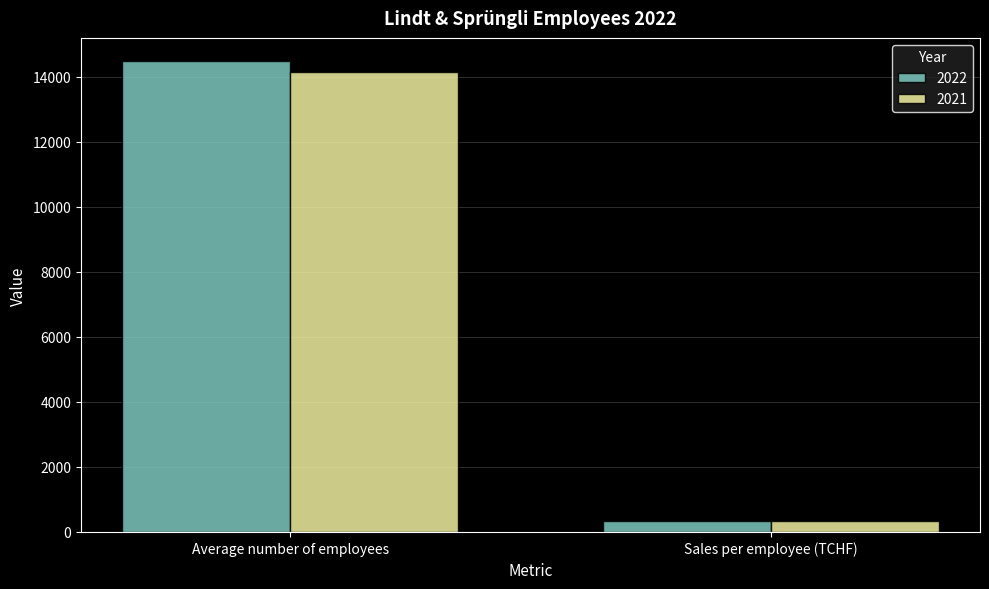

Which series has the largest total across all categories?

2022